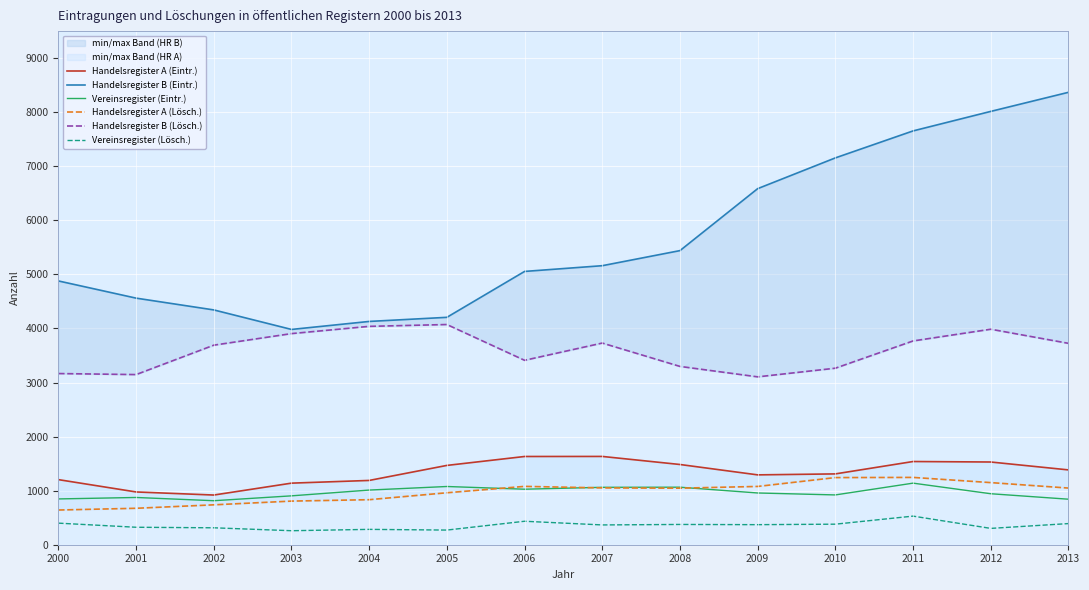

True or false: Vereinsregister (Lösch.) and Vereinsregister (Eintr.) cross at least once.

False